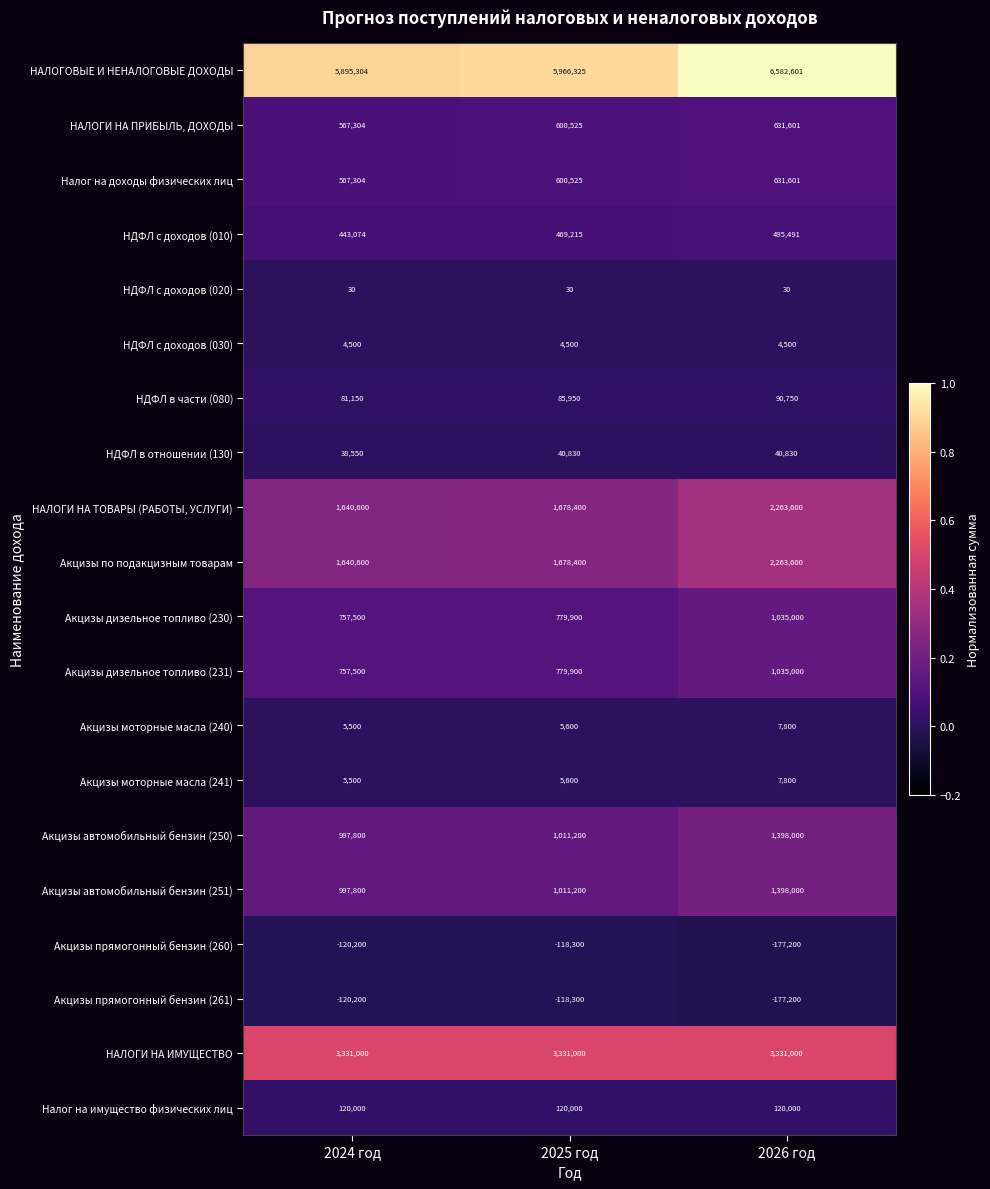

What is the difference between the highest and lowest values at 2025 год?

6084625